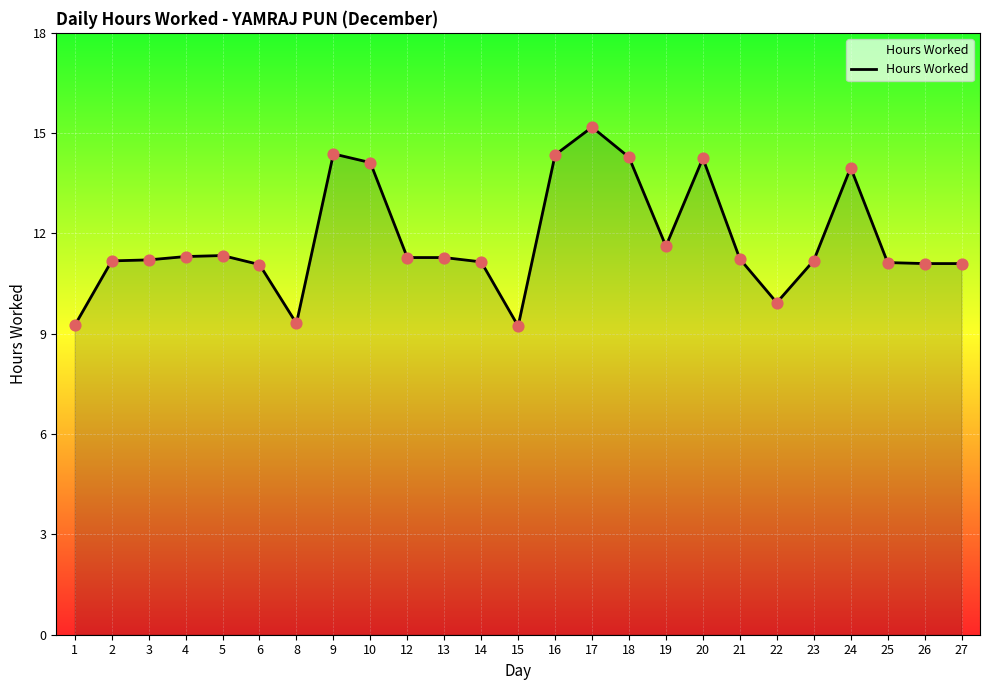

Approximately how many times larger is the value at 3 compared to 16?

0.8